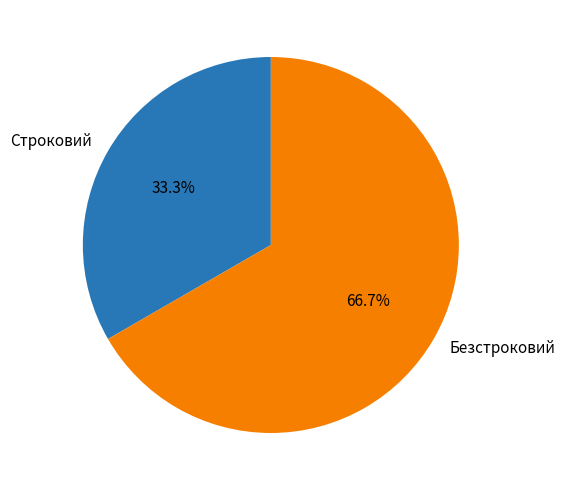

To the nearest percent, what portion does Безстроковий represent?

67%